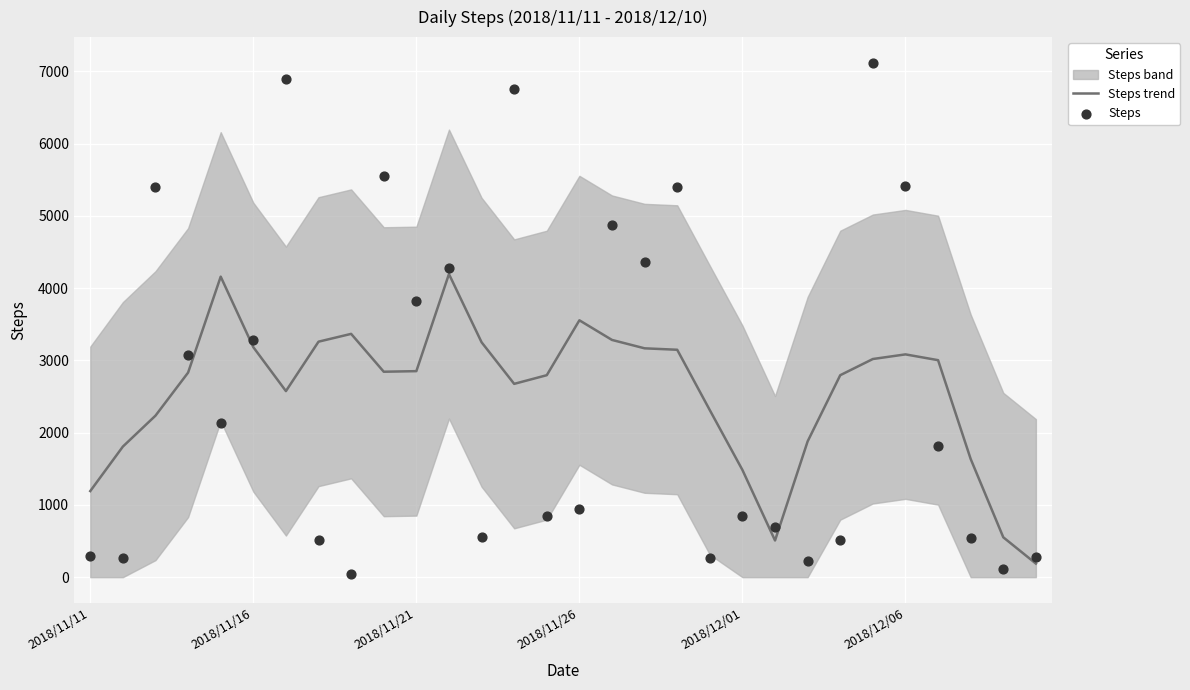

Which series has the largest total across all categories?

Steps